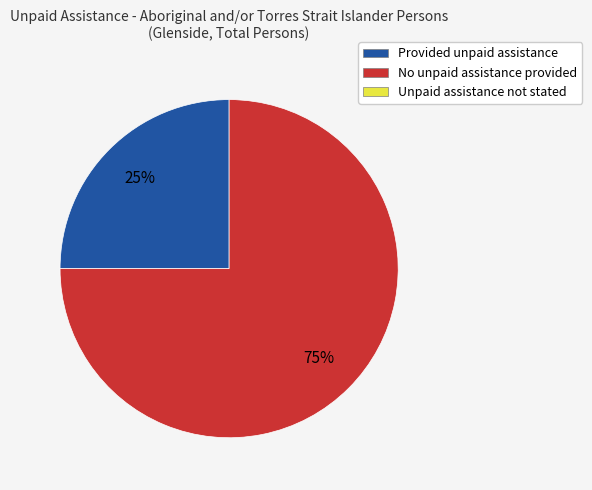

Is there a majority slice in this chart?

Yes